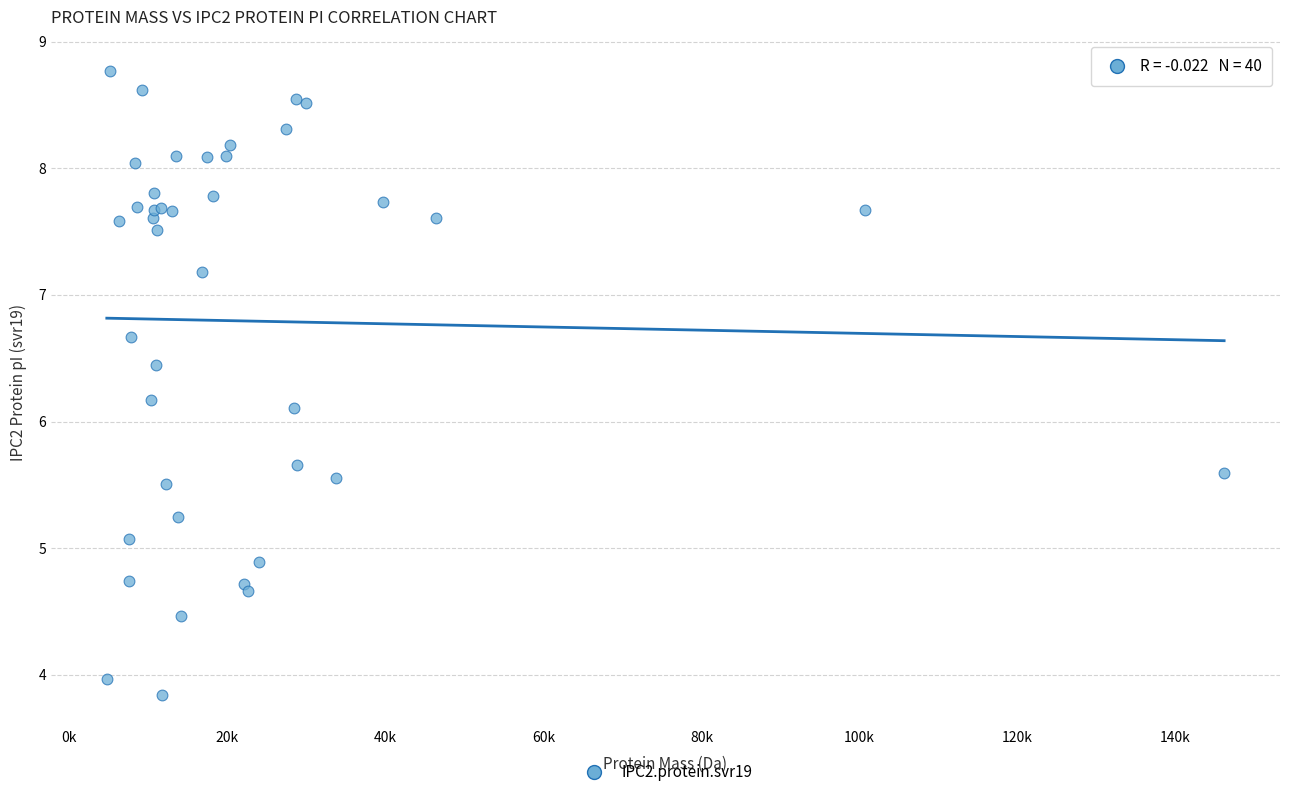

What Y value in the scatter plot is closest to 6?

6.1